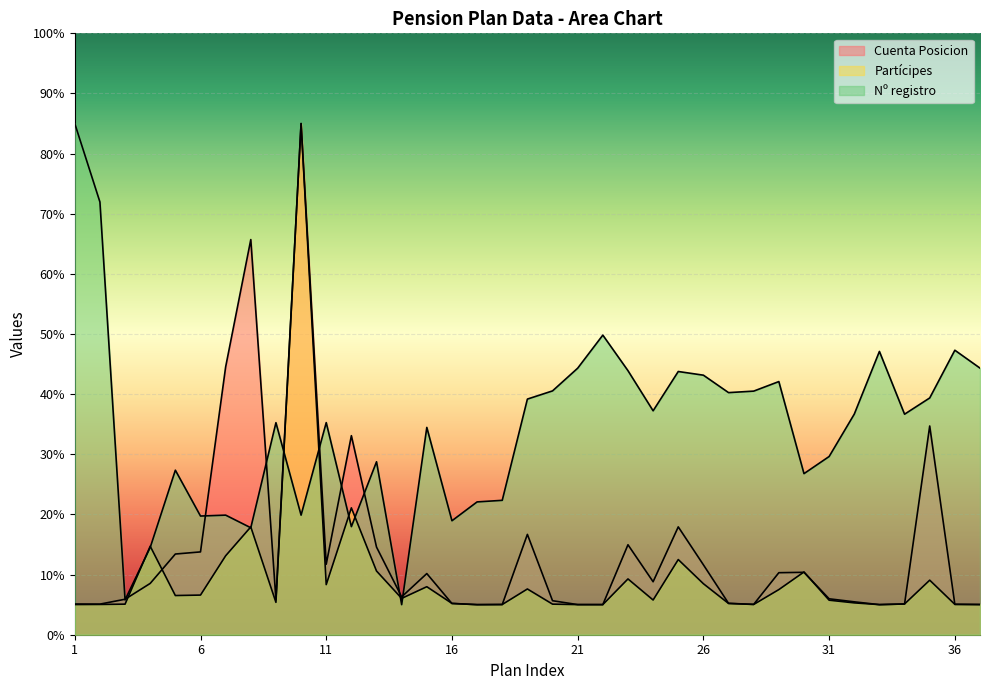

Does the chart display data point markers on the line(s)?

No